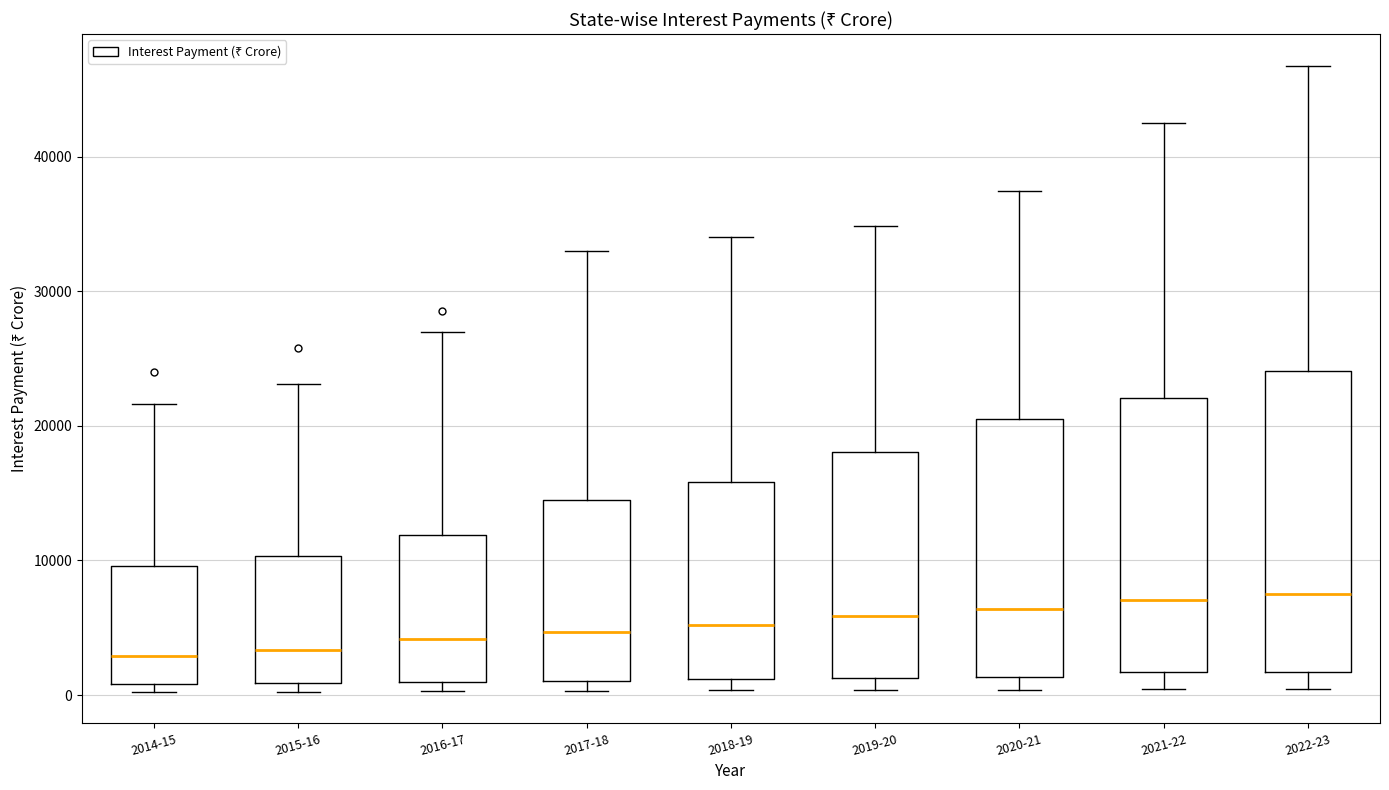

Reading left to right, read every box against the y-axis: the position of its median line, the range the box covers, and the ends of its whiskers. The values are not printed on the chart, so give them approximately, as read against the axis.

2014-15: median 3000, box 1000 to 10000, whiskers 0 to 22000
2015-16: median 3000, box 1000 to 10000, whiskers 0 to 23000
2016-17: median 4000, box 1000 to 12000, whiskers 0 to 27000
2017-18: median 5000, box 1000 to 15000, whiskers 0 to 33000
2018-19: median 5000, box 1000 to 16000, whiskers 0 to 34000
2019-20: median 6000, box 1000 to 18000, whiskers 0 to 35000
2020-21: median 6000, box 1000 to 20000, whiskers 0 to 37000
2021-22: median 7000, box 2000 to 22000, whiskers 0 to 43000
2022-23: median 8000, box 2000 to 24000, whiskers 0 to 47000